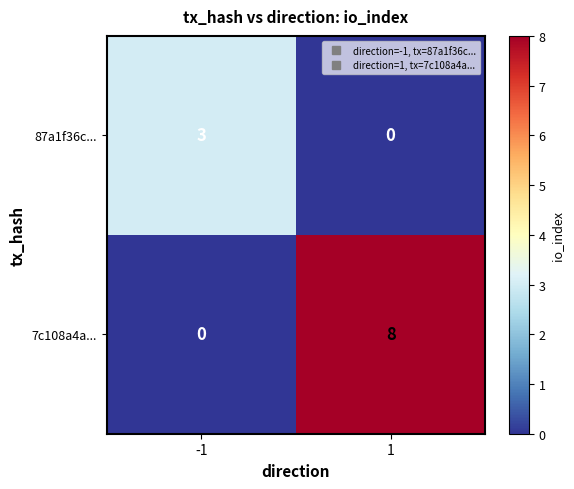

Reading left to right, list all the values displayed in this chart.

87a1f36c...: -1=3	1=0
7c108a4a...: -1=0	1=8